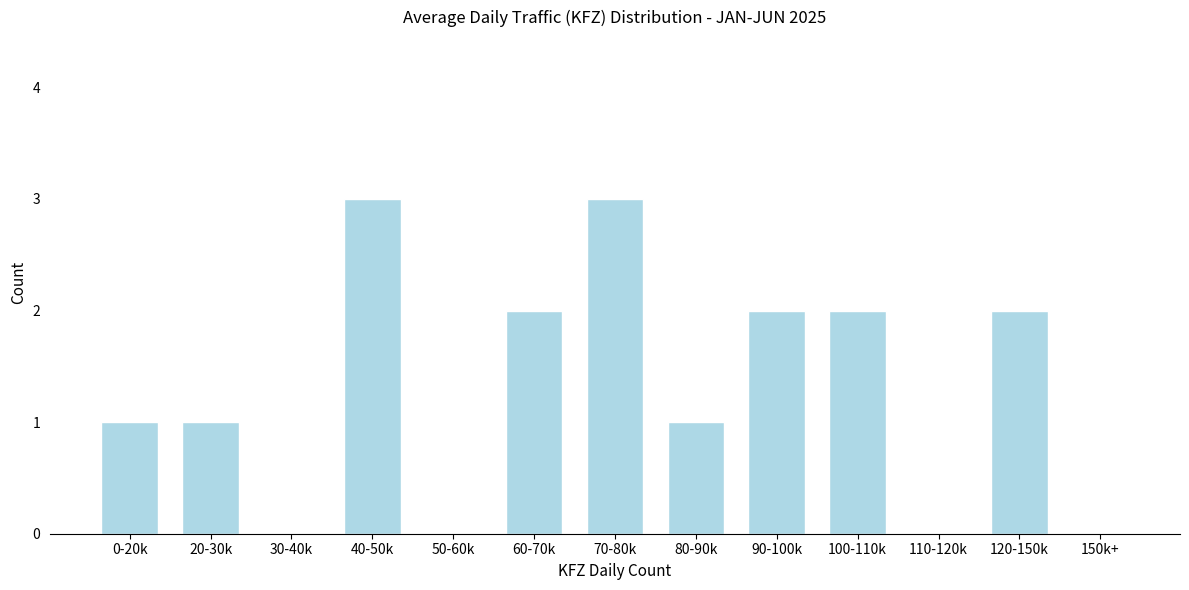

Reading left to right, transcribe all the data shown in this chart.

0-20k=1	20-30k=1	30-40k=0	40-50k=3	50-60k=0	60-70k=2	70-80k=3	80-90k=1	90-100k=2	100-110k=2	110-120k=0	120-150k=2	150k+=0